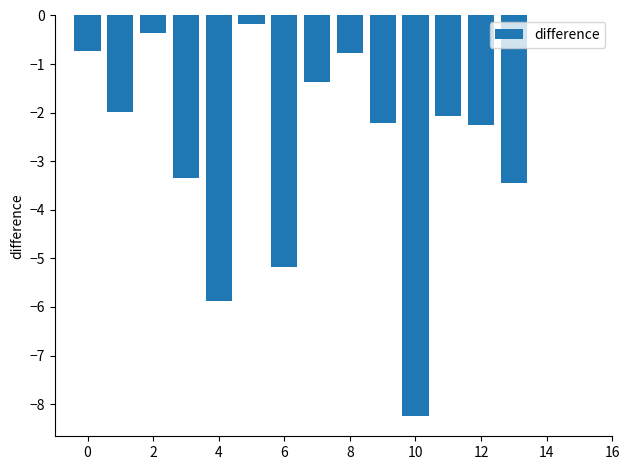

What is the sum of all values?

-38.0